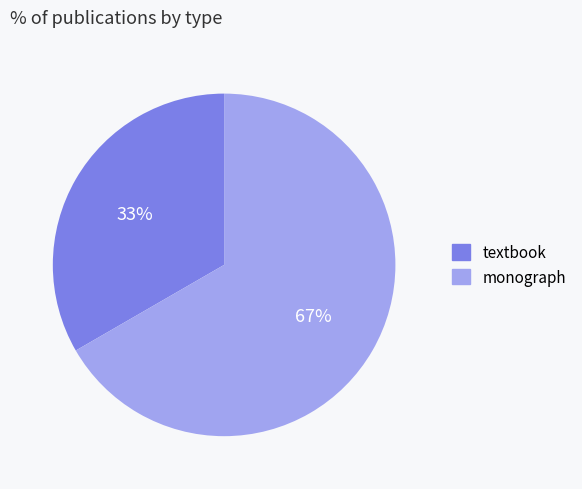

To the nearest percent, what is the average slice percentage?

50%